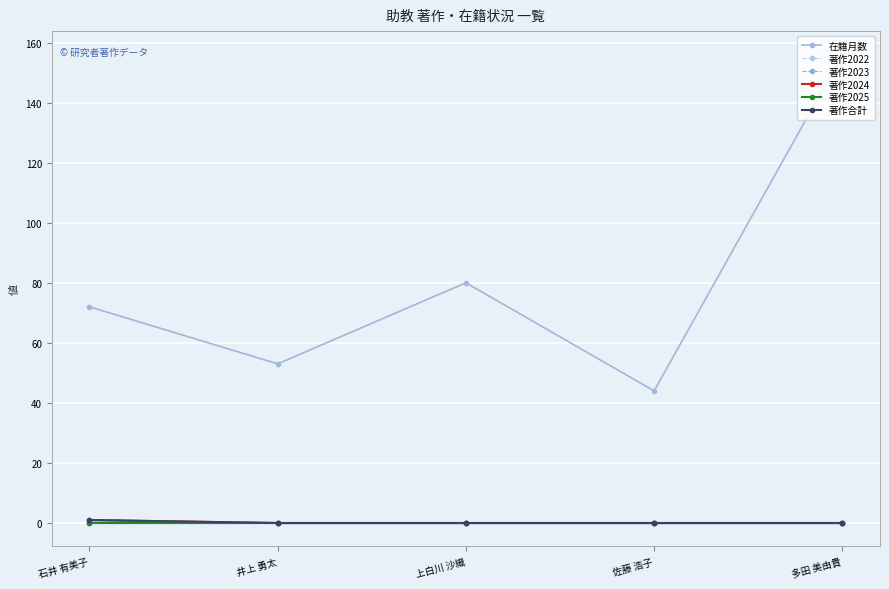

True or false: 著作2023 and 著作2022 intersect in this chart.

False